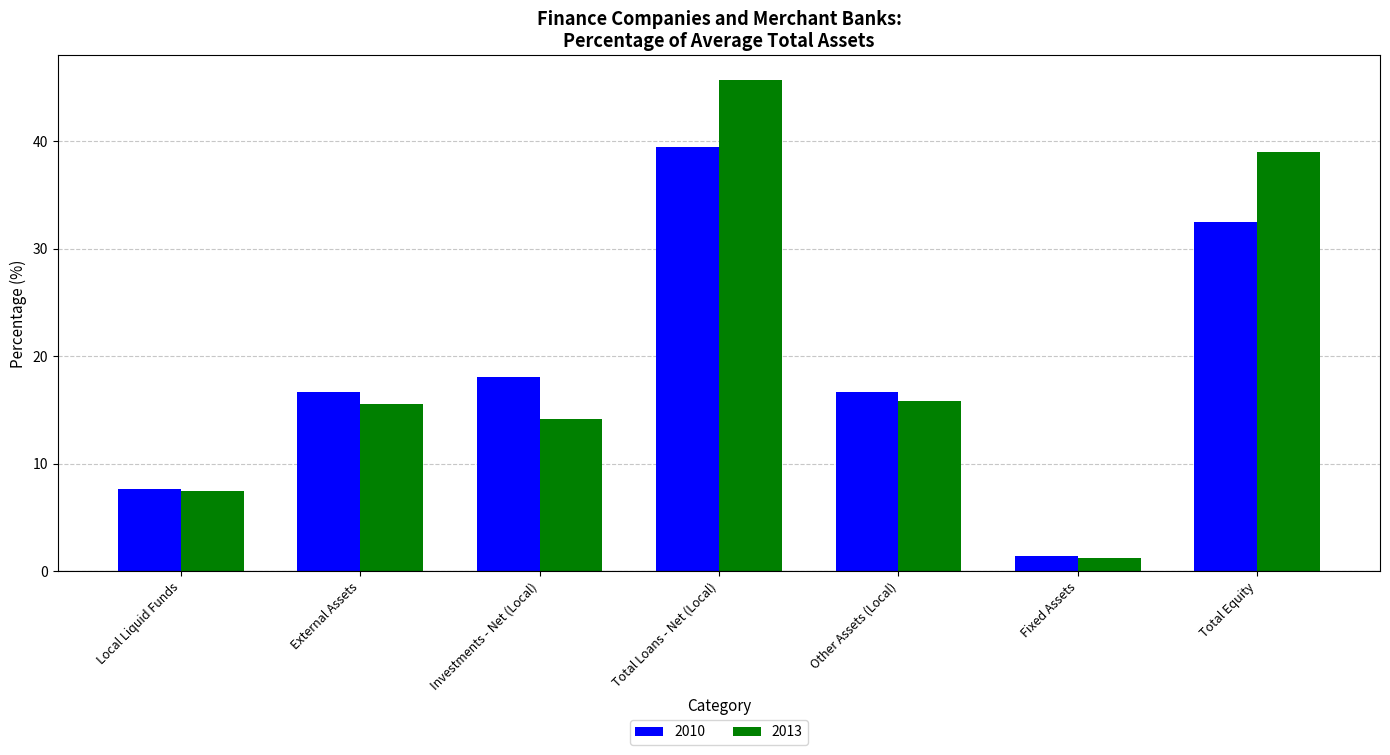

What is the difference between the highest and lowest values at Local Liquid Funds?

0.2